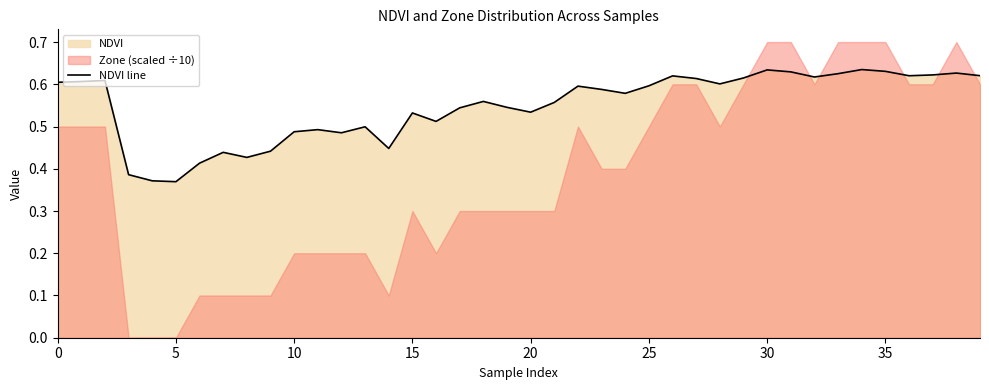

True or false: the data shows 0.2 at 35.

False